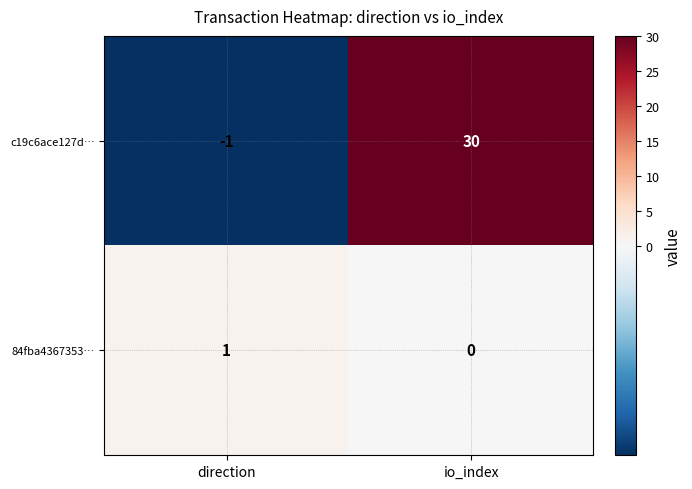

At which category does the chart reach its peak across all series?

io_index